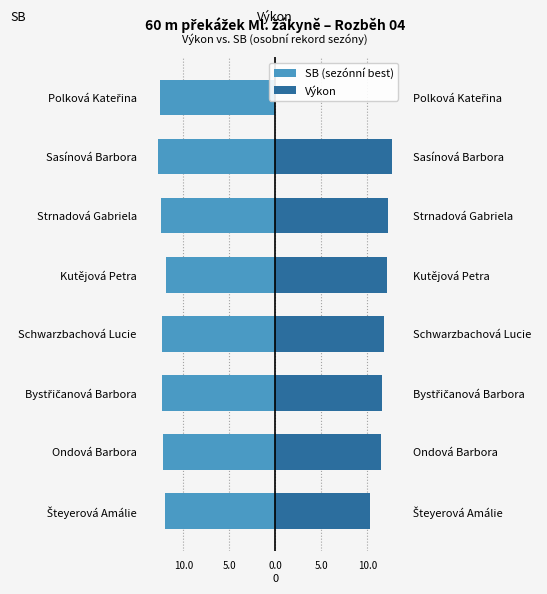

Reading left to right, extract all data points from this chart.

SB (sezónní best): -12.0	-12.2	-12.3	-12.3	-11.9	-12.4	-12.8	-12.5
Výkon: 10.3	11.5	11.6	11.8	12.1	12.2	12.7	0.0